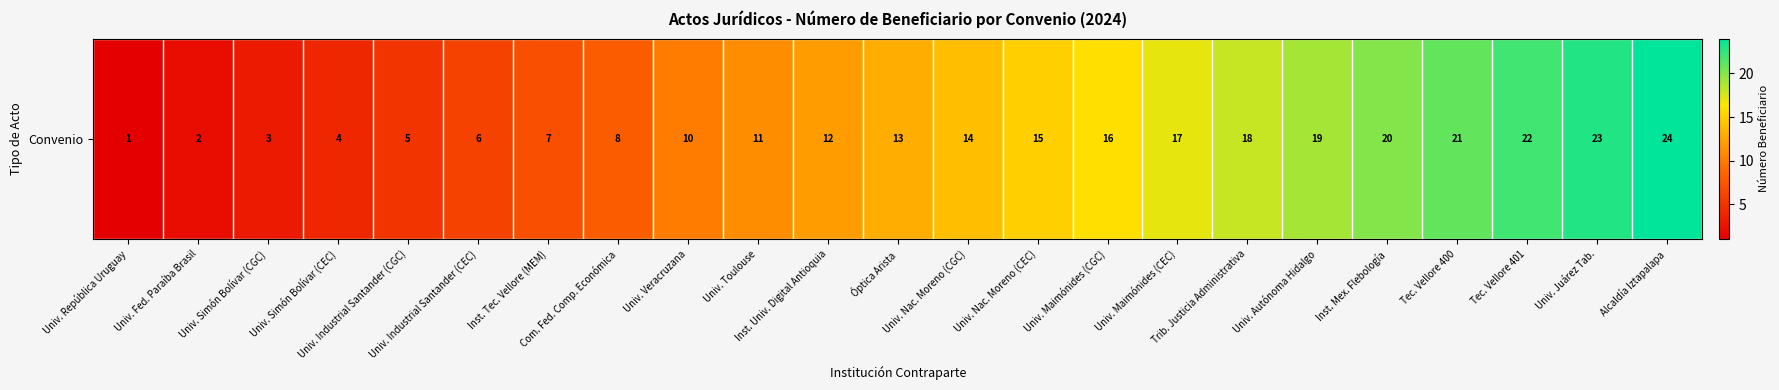

The value at Univ. Nac. Moreno (CGC) is 14. True or false?

True